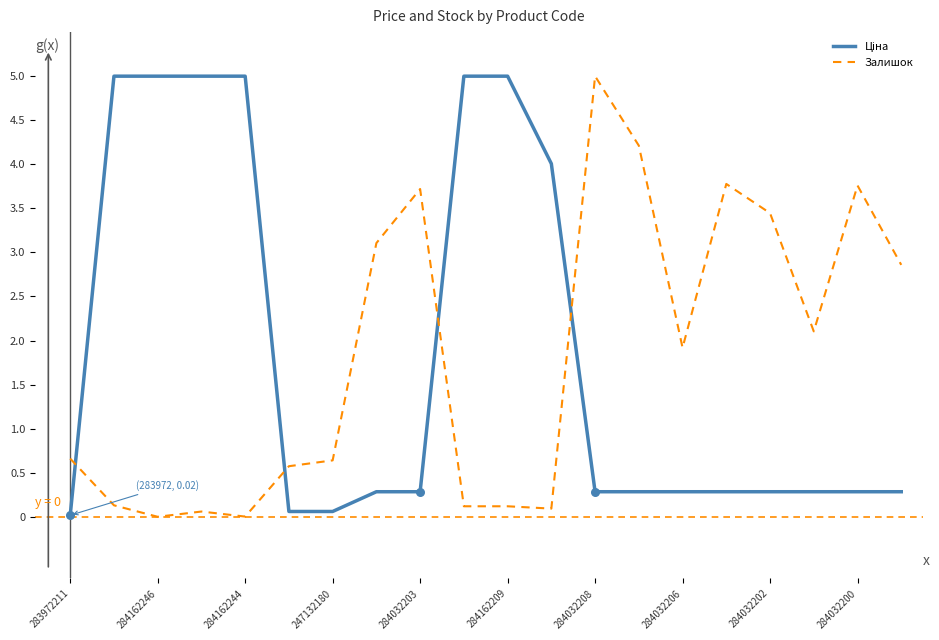

What is the highest value of the Залишок series?

5.0